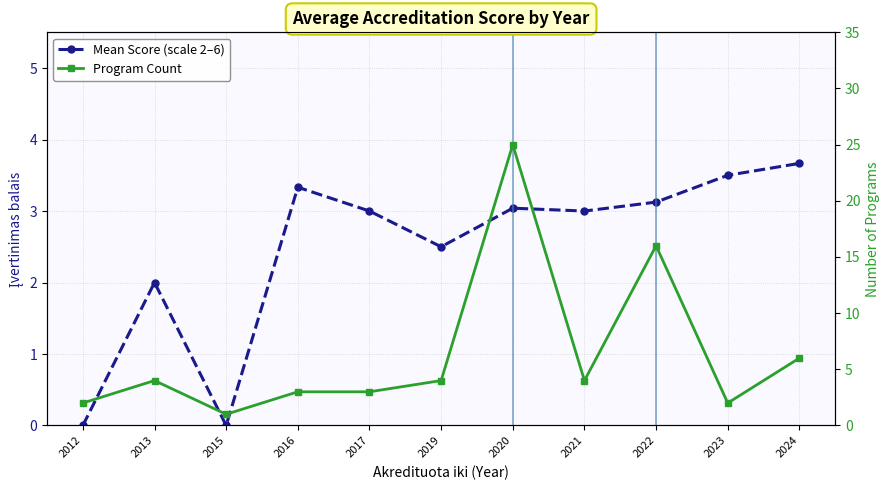

What is the lowest value of the Program Count series?

1.0